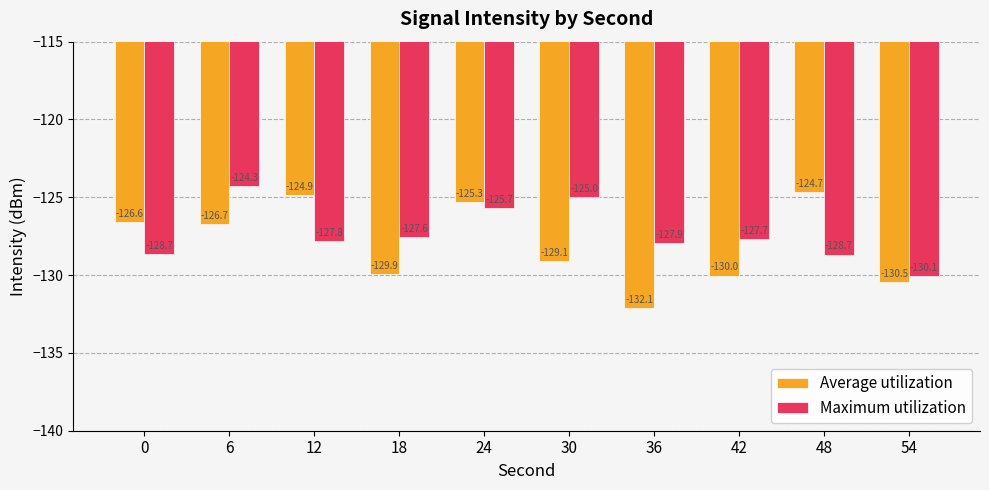

Where does the Average utilization series first go above -126?

12